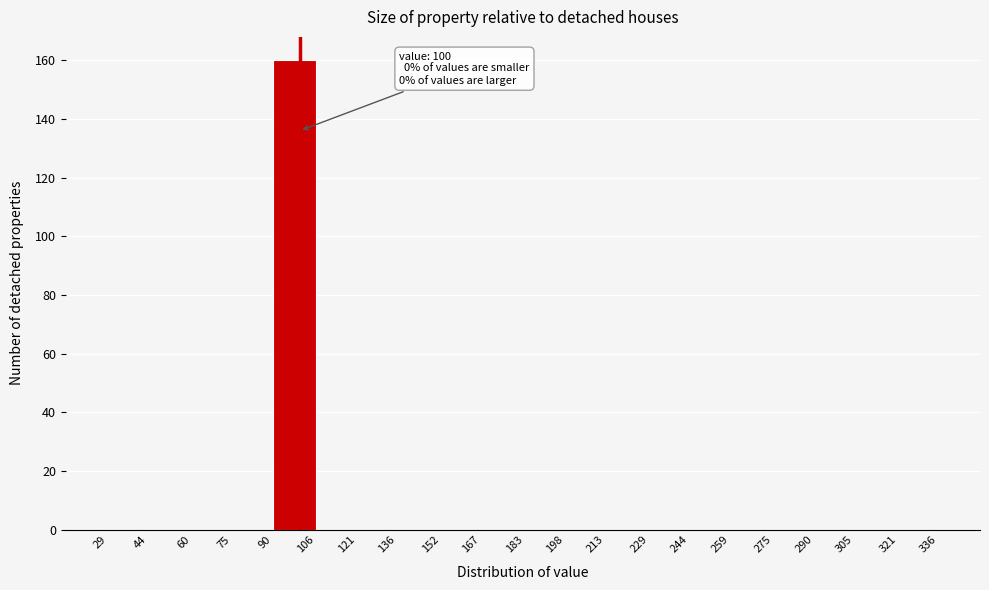

Over which range of the x-axis is the bar tallest?

90 to 106